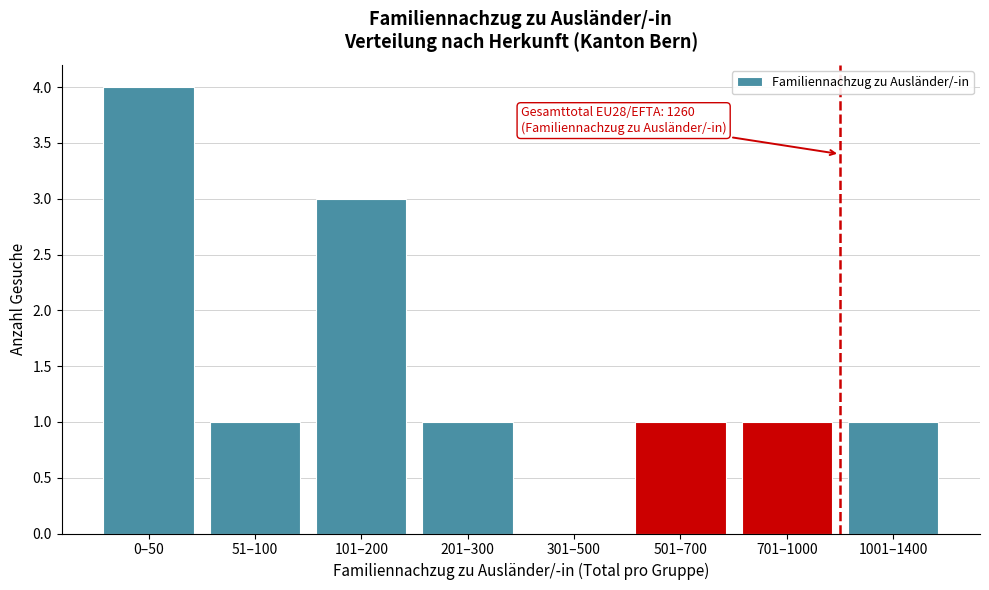

Reading right to left, extract all data points from this chart.

1001–1400=1	701–1000=1	501–700=1	301–500=0	201–300=1	101–200=3	51–100=1	0–50=4